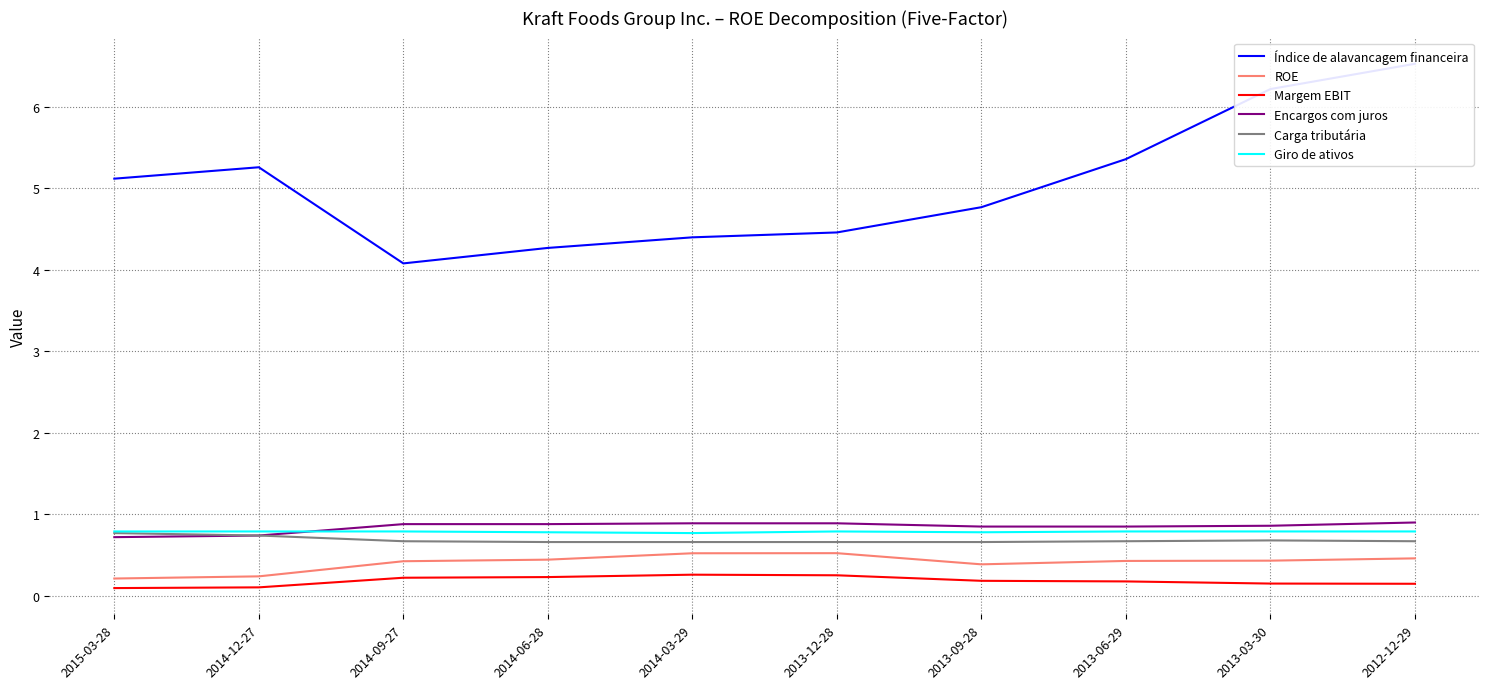

What is the value of the Encargos com juros point at the 8th from the left?

0.8